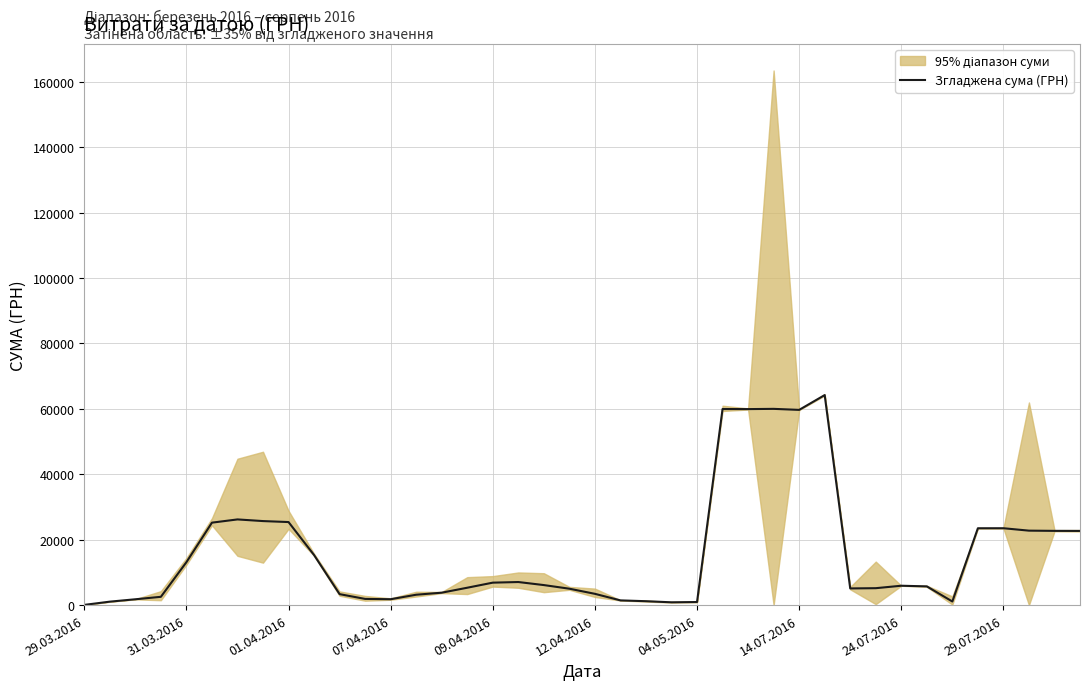

What is the value of the 10th point from the left?

15307.1